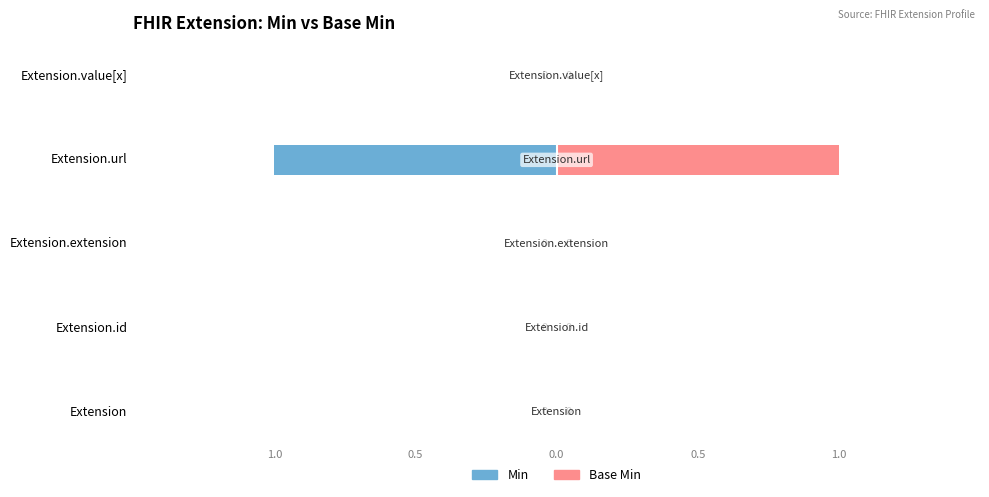

List the series in order of their peak value, highest first.

Base Min, Min